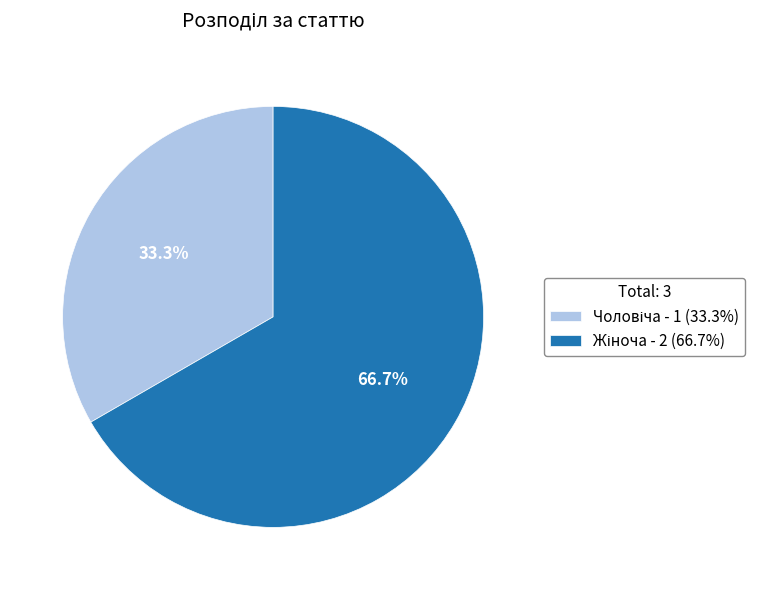

Count the number of slices in the pie.

2